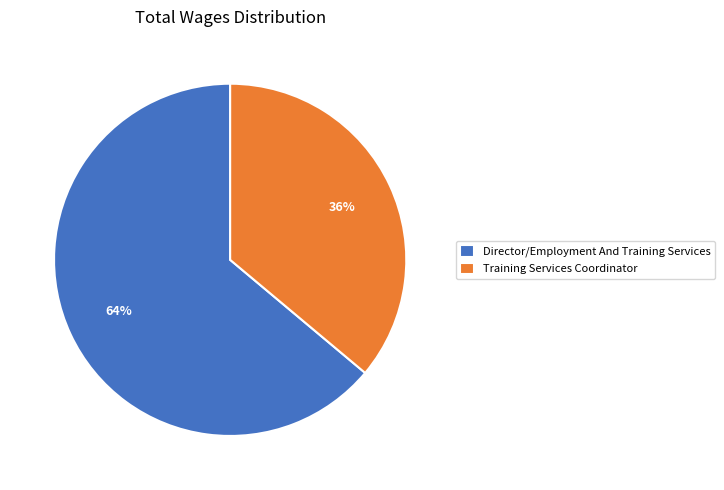

To the nearest percent, what is the difference between the largest and smallest slice percentages?

28%